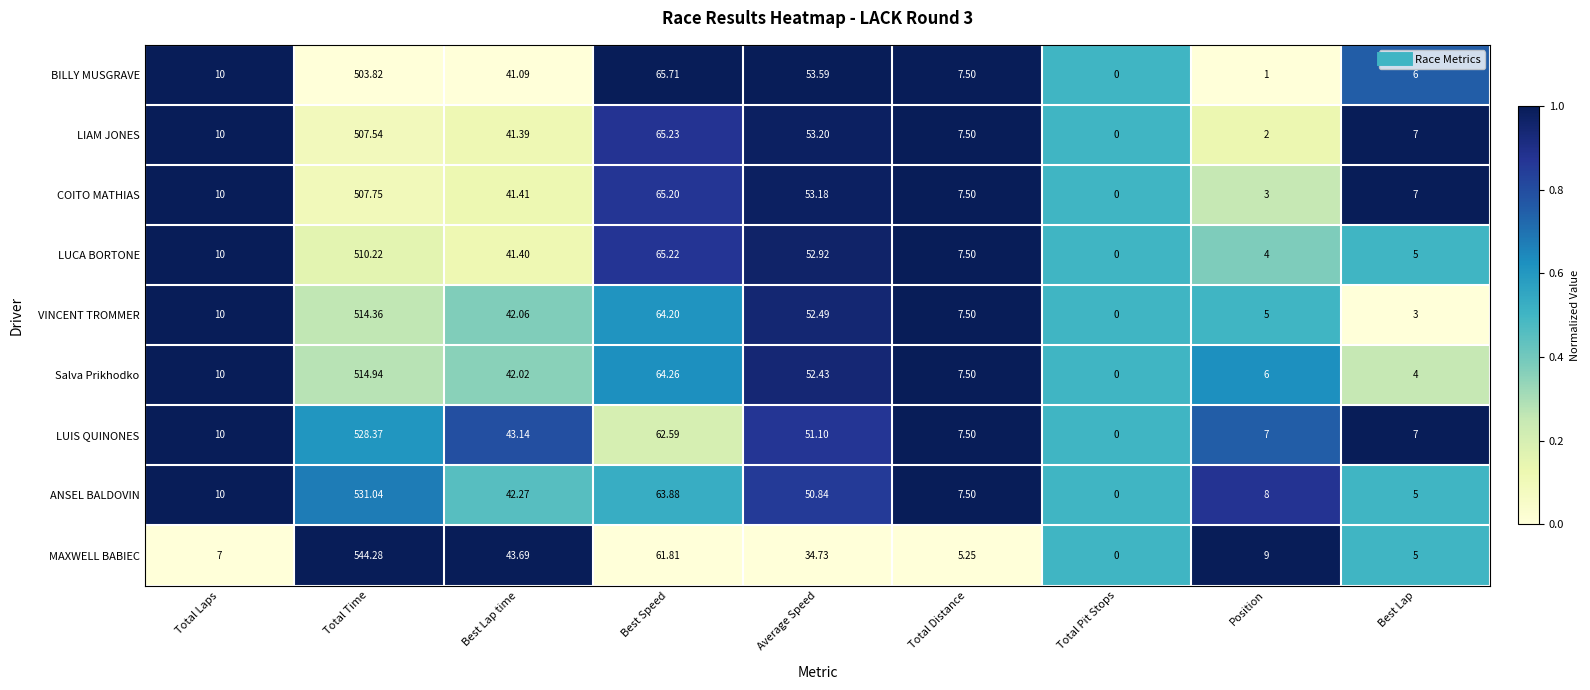

Between Average Speed and Total Pit Stops, which series saw the biggest shift?

BILLY MUSGRAVE